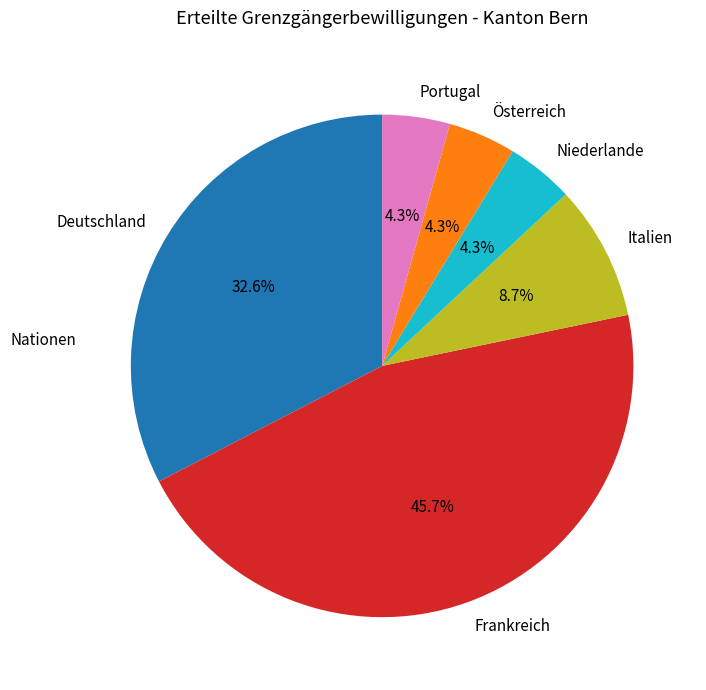

How many segments does this pie chart have?

6